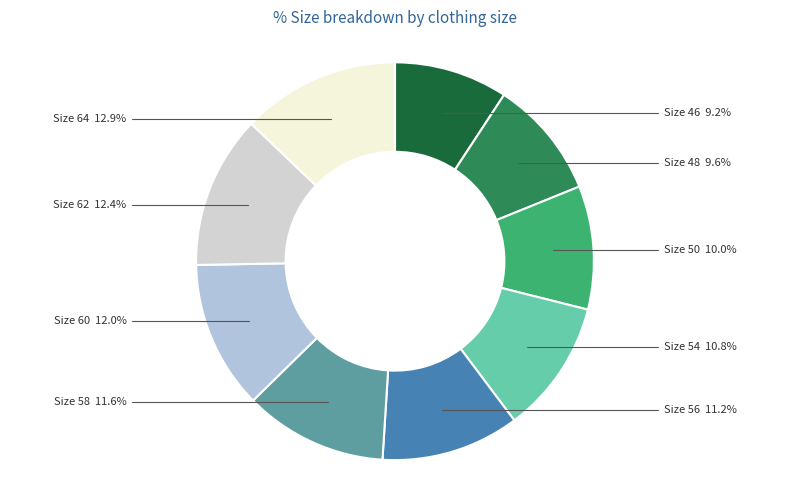

Approximately how many times larger is the value at Size 54 compared to Size 46?

1.2